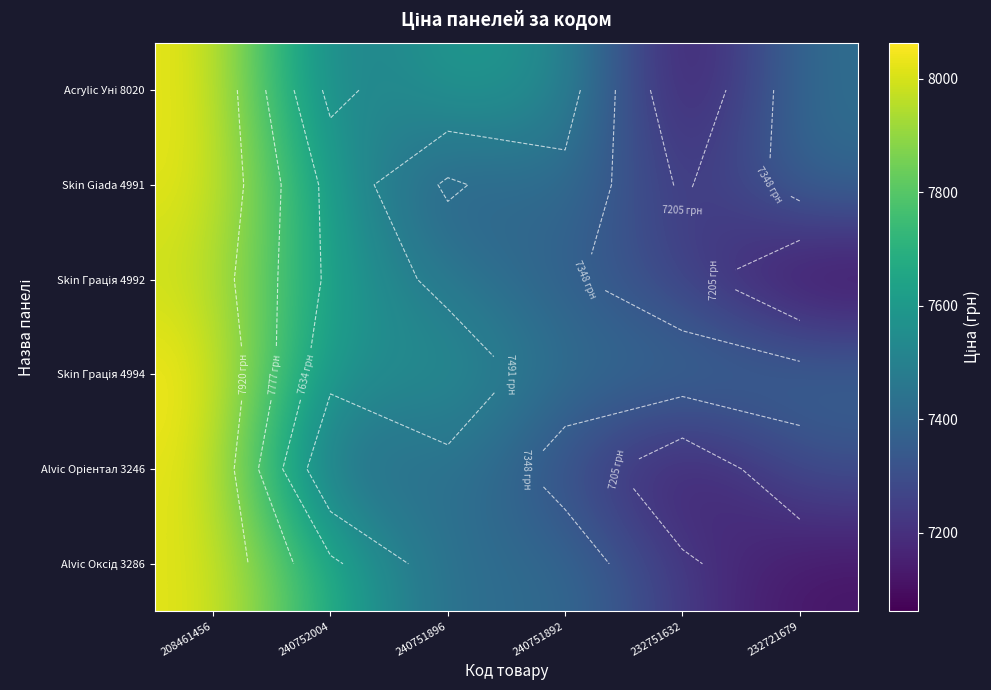

Which has a higher value, 240751892 or 232751632?

240751892